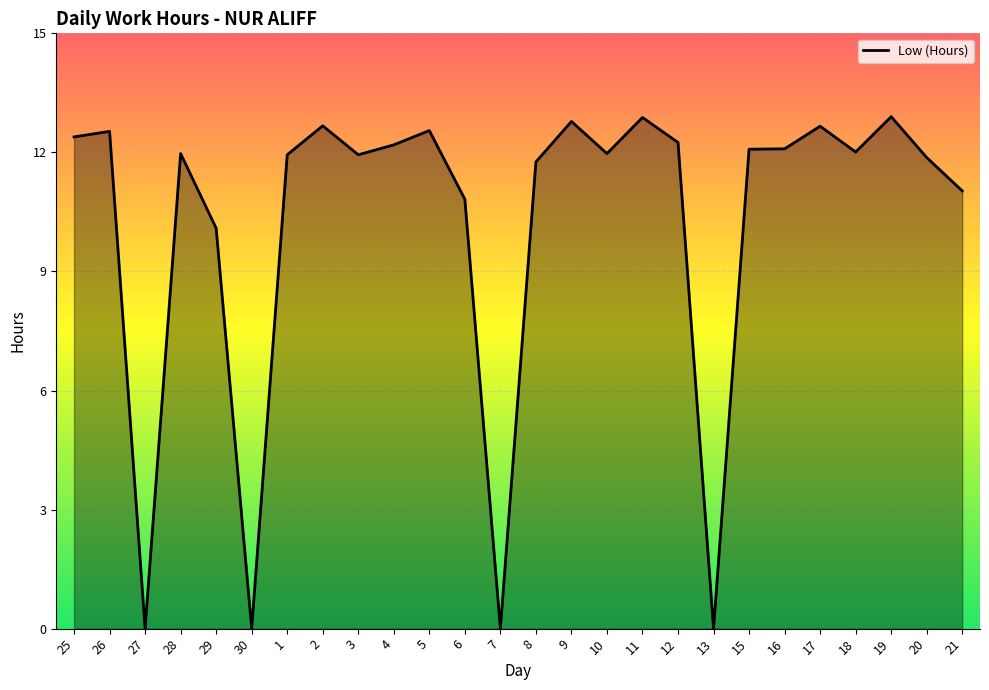

True or false: the data shows 11.0 at 21.

True